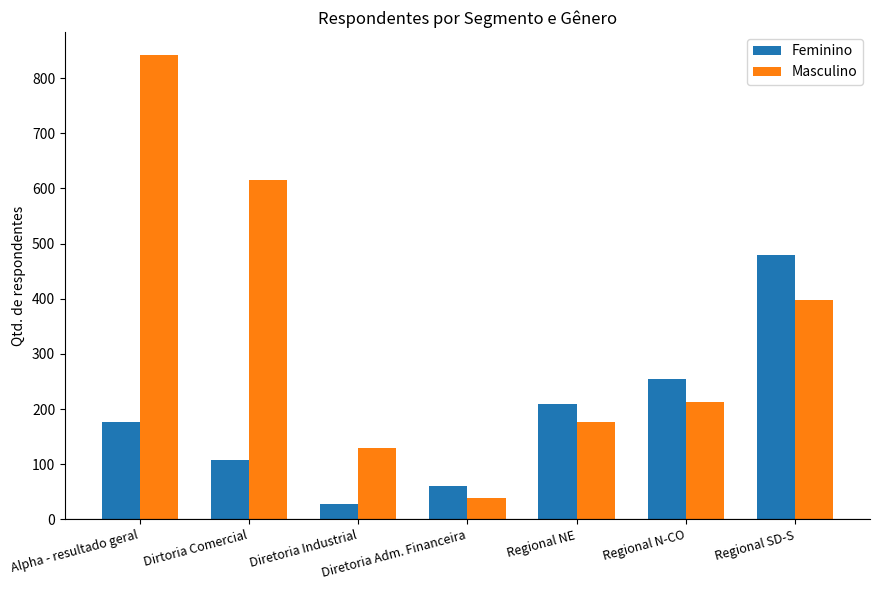

Is it true that Feminino equals 694 at Regional SD-S?

False